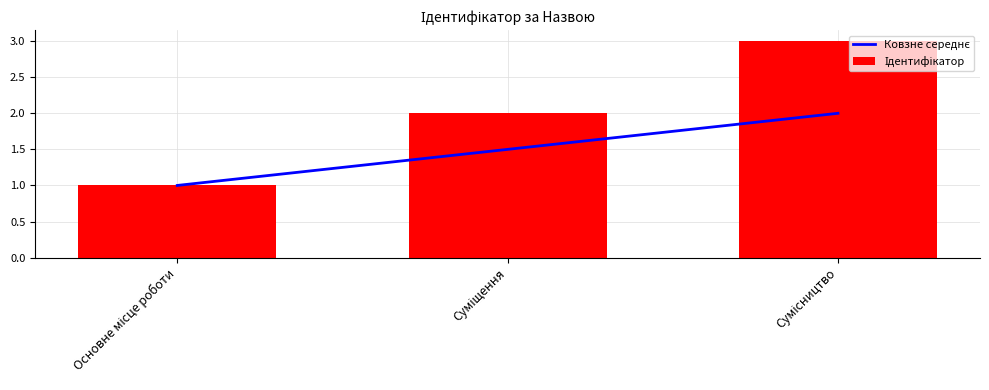

Reading right to left, list all the values displayed in this chart.

Ковзне середнє: 2.0	1.5	1.0
Ідентифікатор: 3.0	2.0	1.0